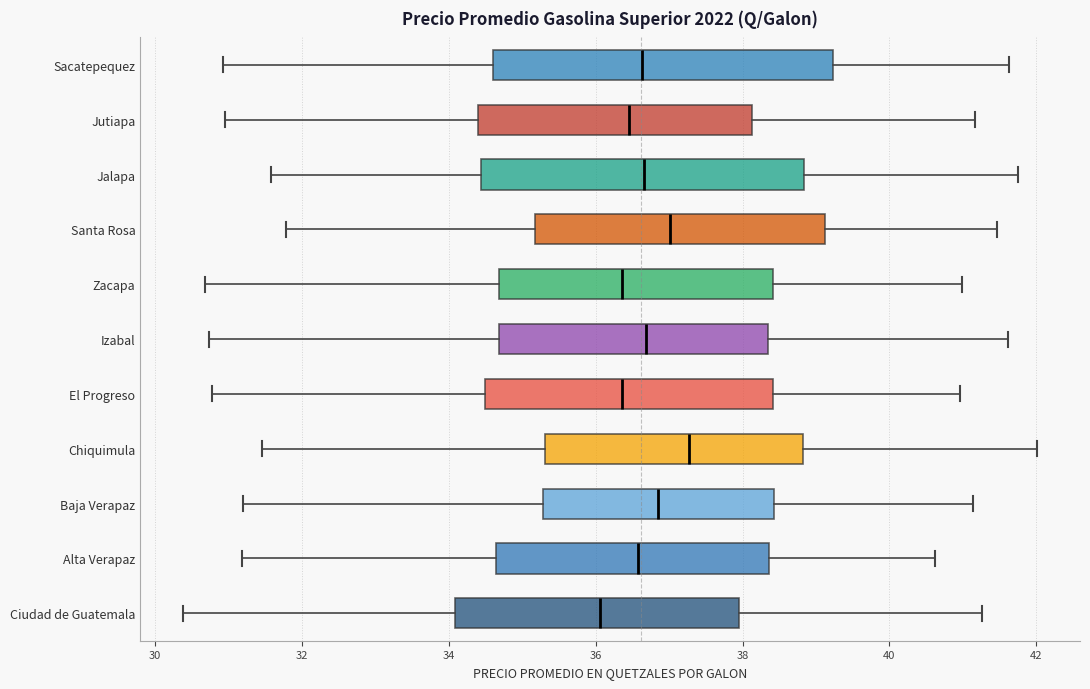

Which box has the furthest to the left median line?

Ciudad de Guatemala